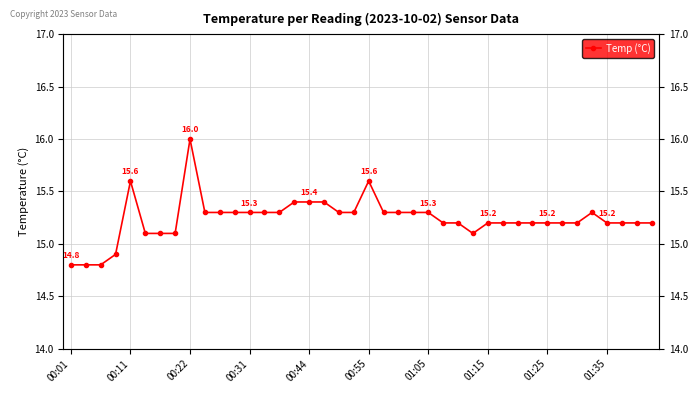

Does the chart have visible grid lines?

Yes